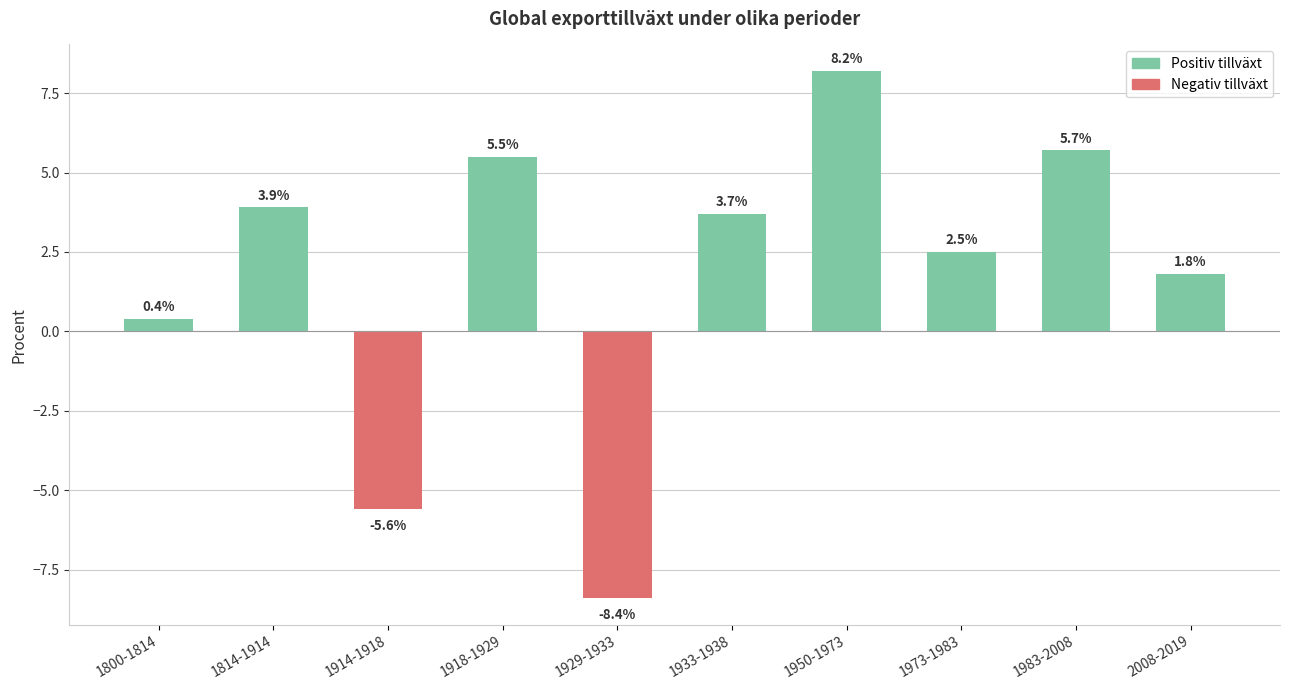

What is the difference between the Positiv tillväxt values at 1929-1933 and 2008-2019?

1.8